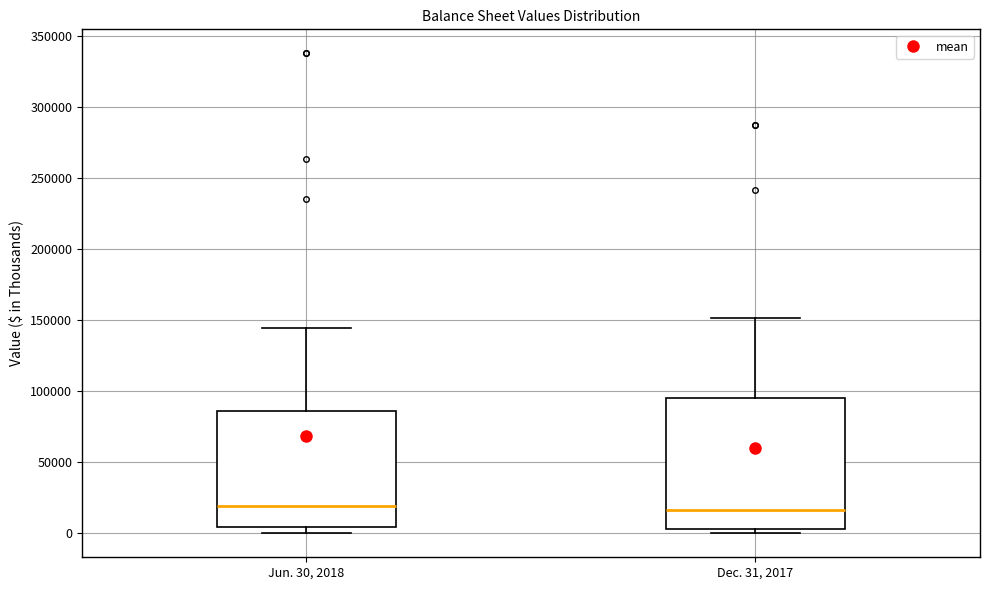

Comparing the boxes themselves (not the whiskers), which one is the tallest?

Dec. 31, 2017